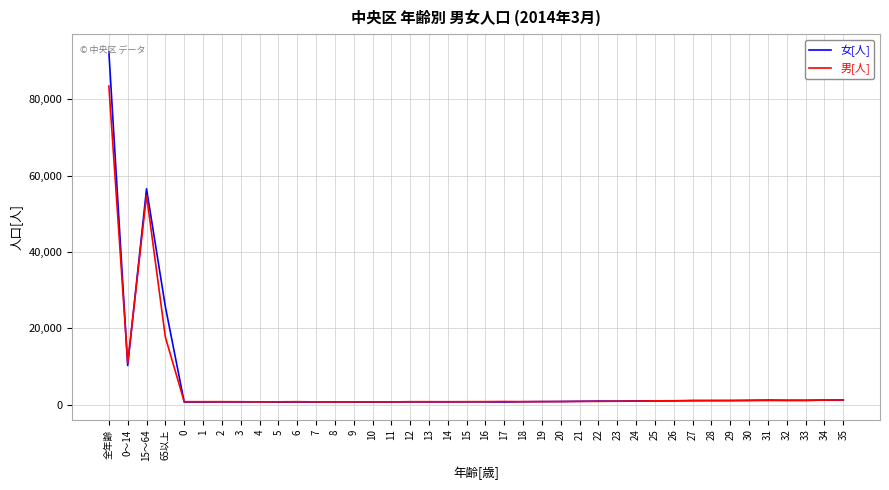

Which series ends up on top after the final intersection of 女[人] and 男[人]?

男[人]